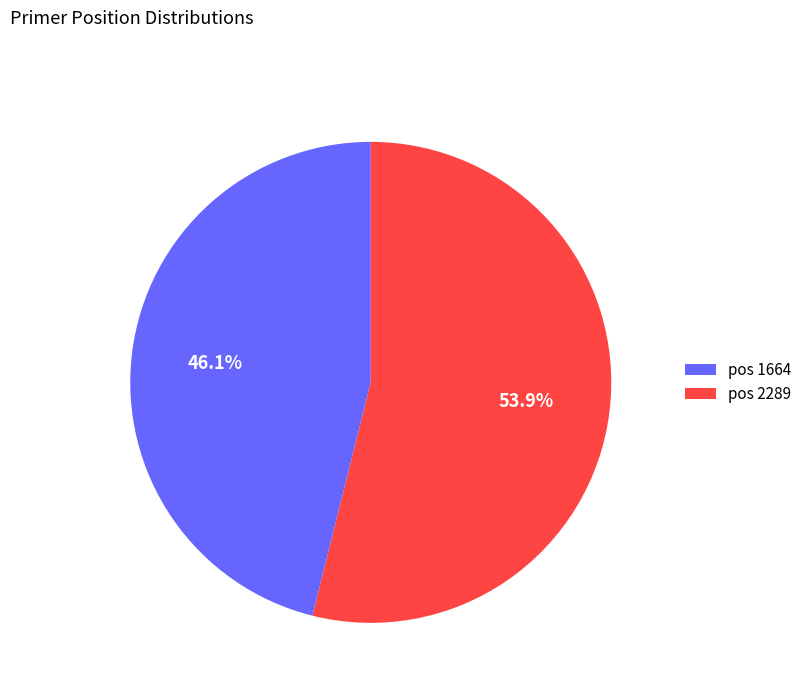

How much of the chart is everything except pos 1664?

53.9%